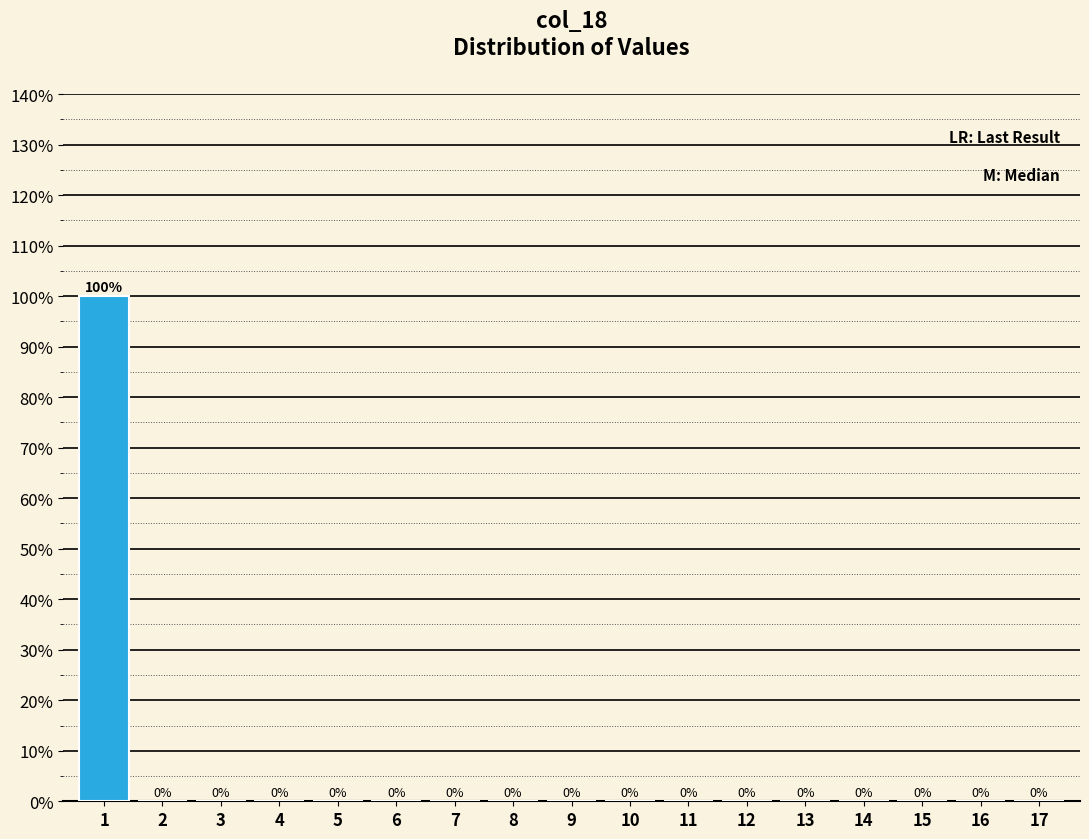

Which range on the x-axis has the tallest bar?

0.5 to 1.5